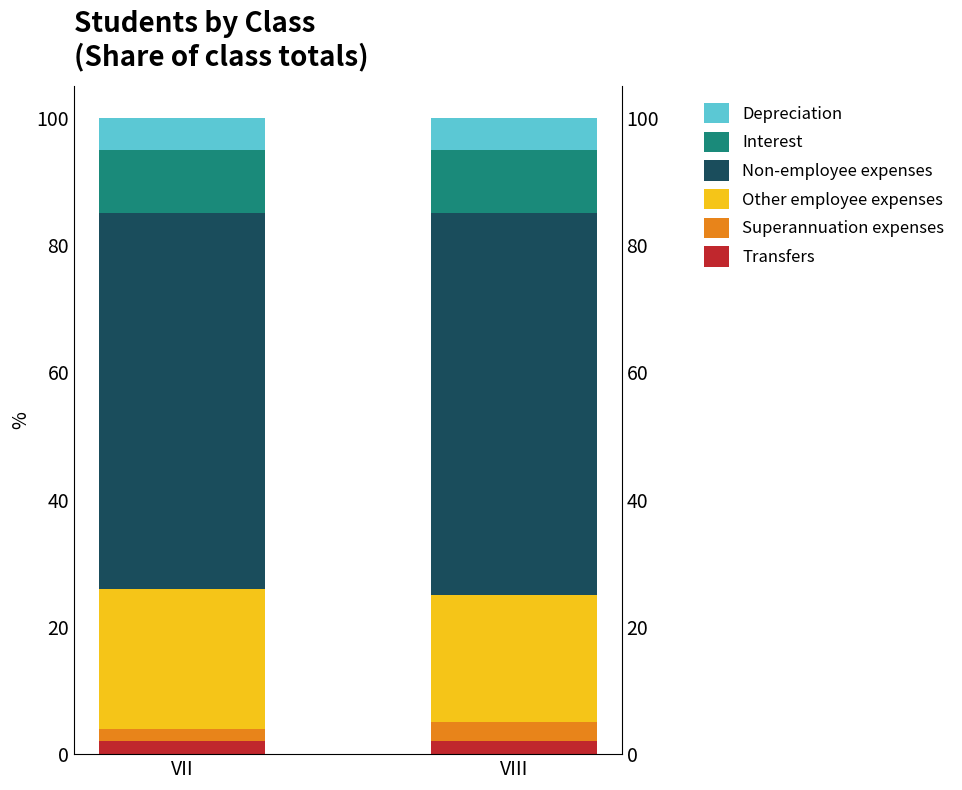

How many bars are there in total?

12